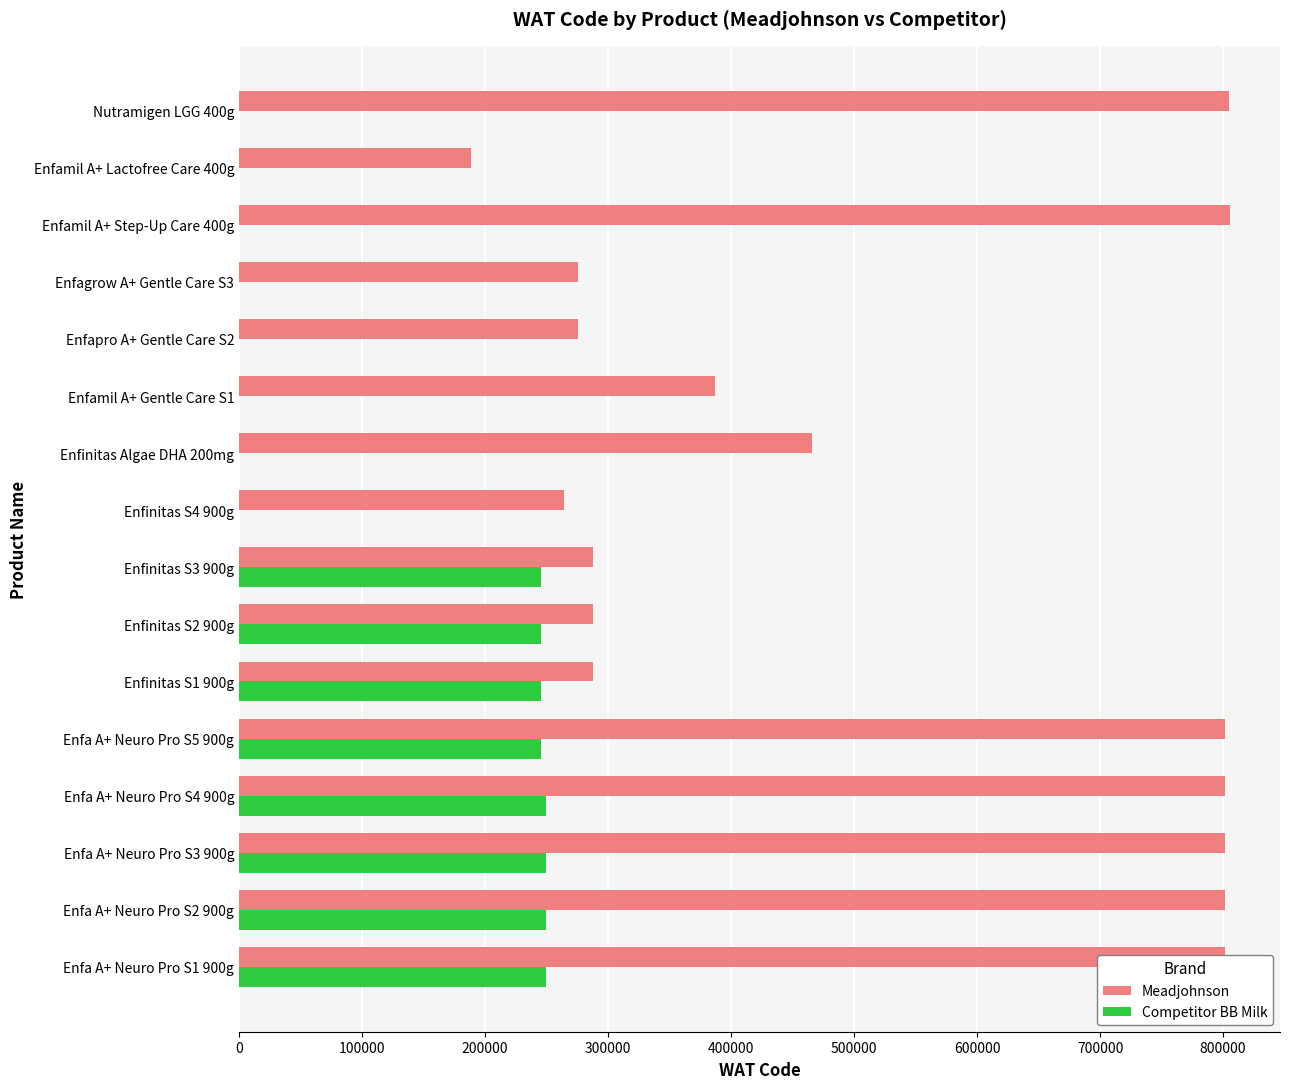

The value of Meadjohnson at Enfinitas S3 900g is 287838. True or false?

True